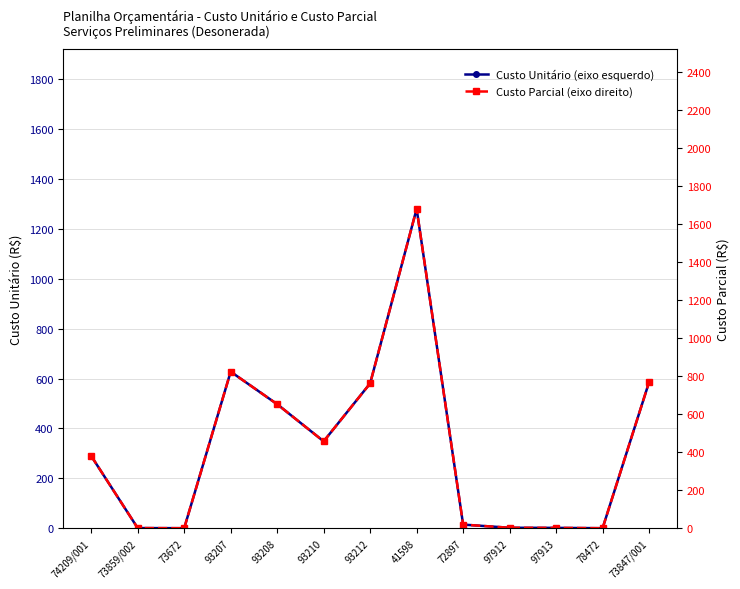

Is it true that Custo Parcial (eixo direito) equals 0.6 at 78472?

False